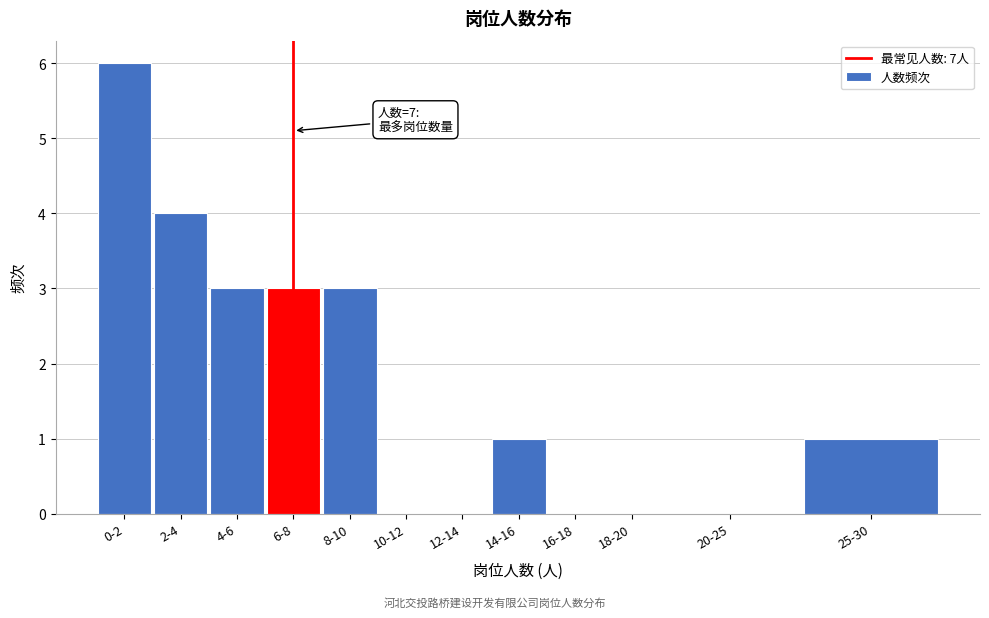

Reading right to left, list all the values displayed in this chart.

25-30=1	20-25=0	18-20=0	16-18=0	14-16=1	12-14=0	10-12=0	8-10=3	6-8=3	4-6=3	2-4=4	0-2=6